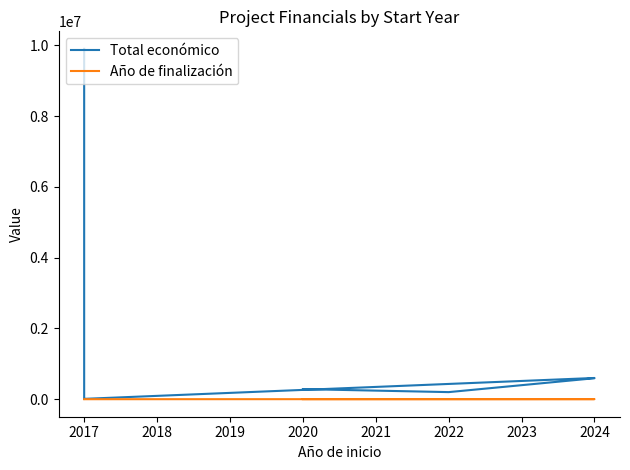

Which series has the largest total across all categories?

Total económico